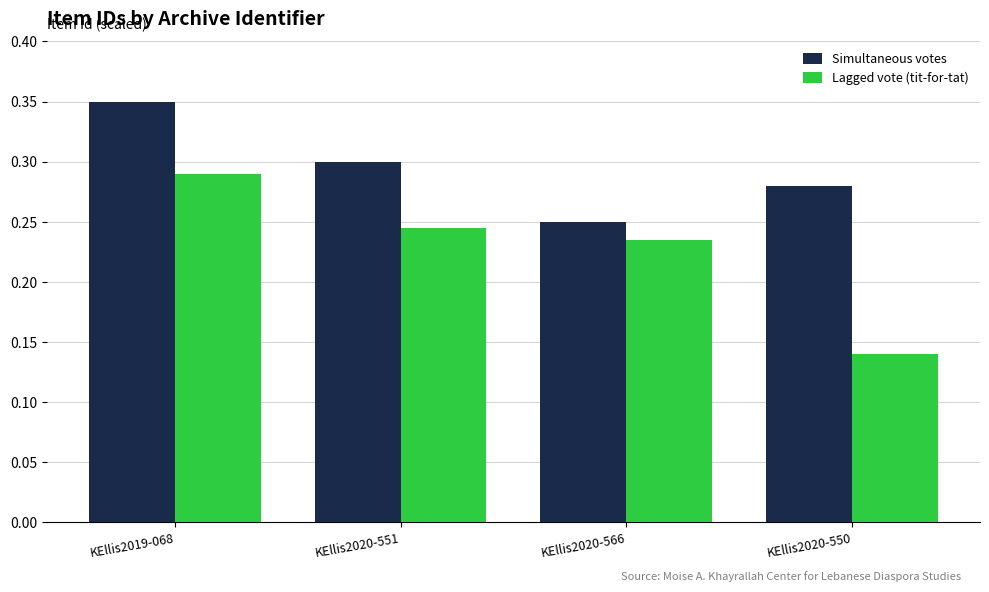

Between KEllis2020-551 and KEllis2020-566, which series saw the biggest shift?

Simultaneous votes